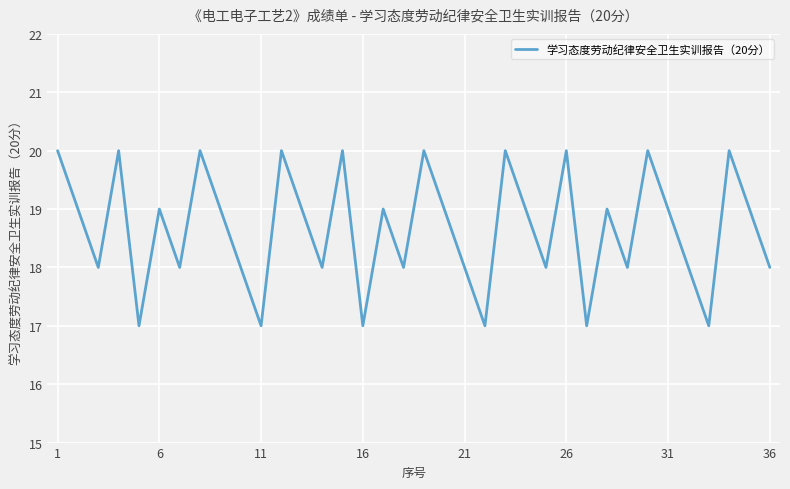

What is the difference between the maximum and minimum values?

3